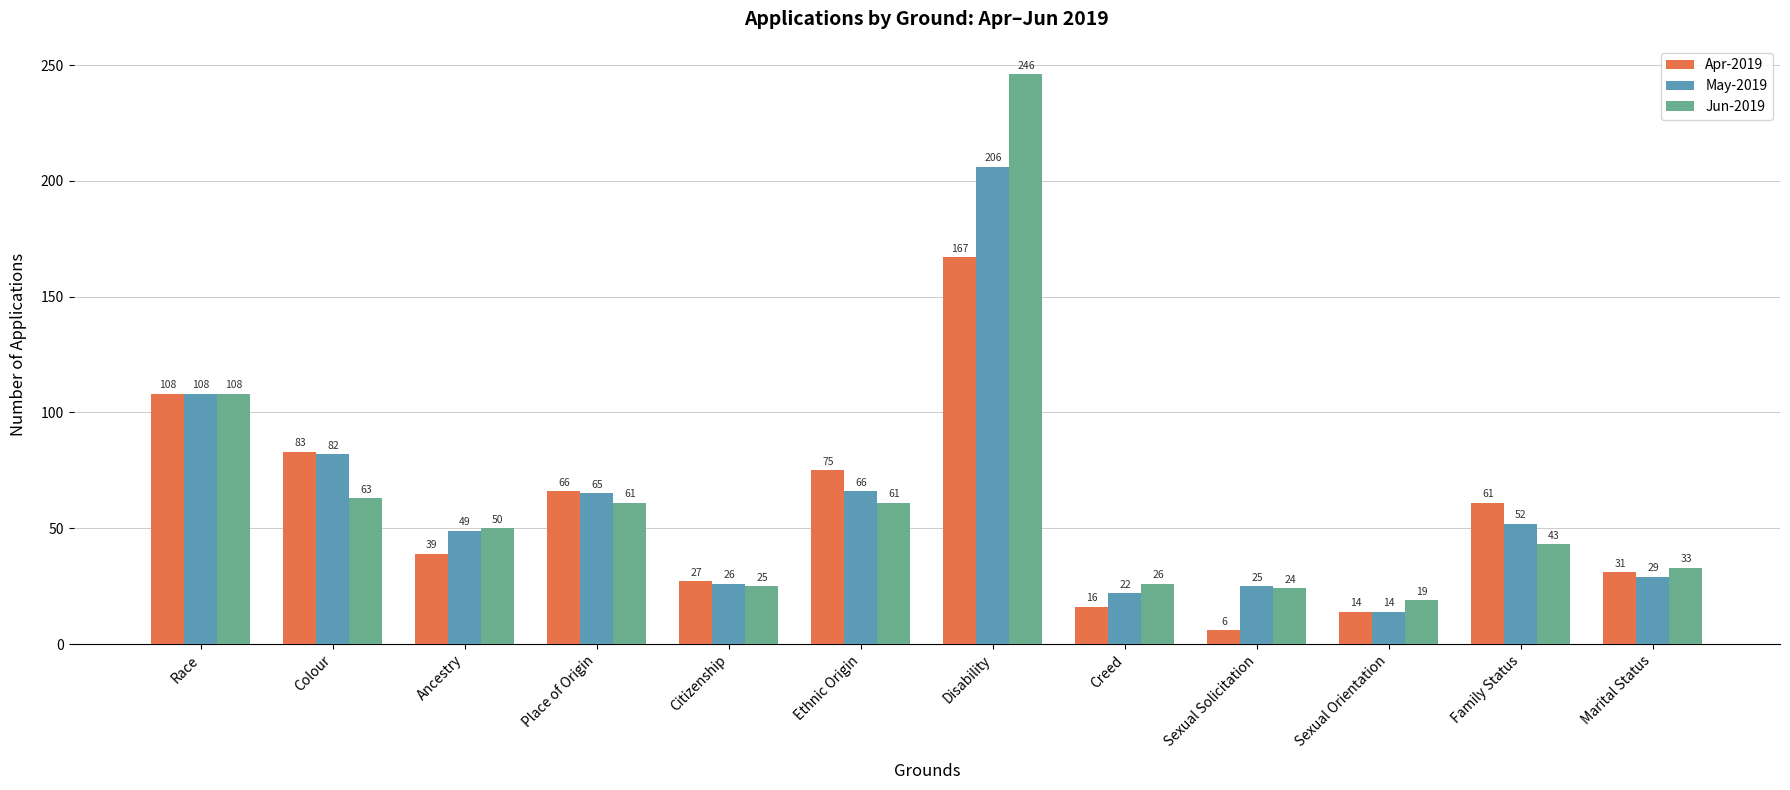

Which series has the largest range (max minus min)?

Jun-2019